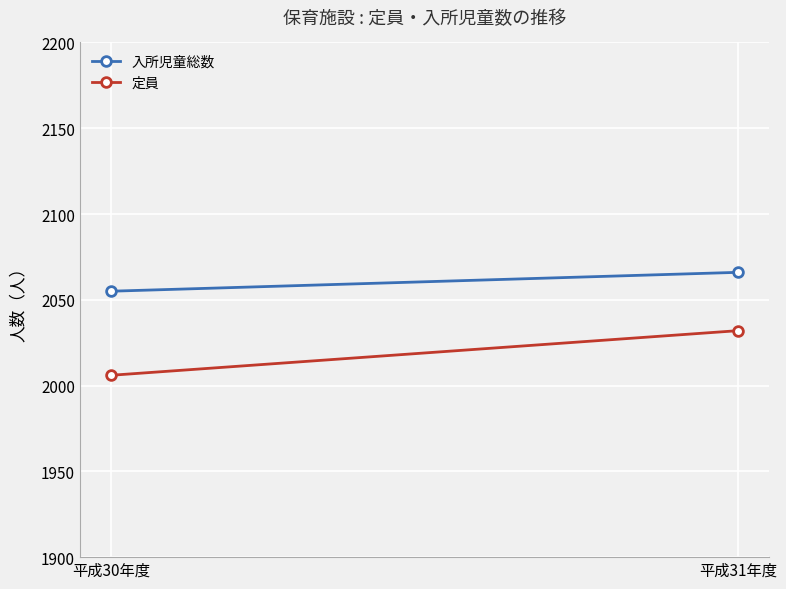

What is the sum of the 入所児童総数 values at 平成30年度 and 平成31年度?

4121